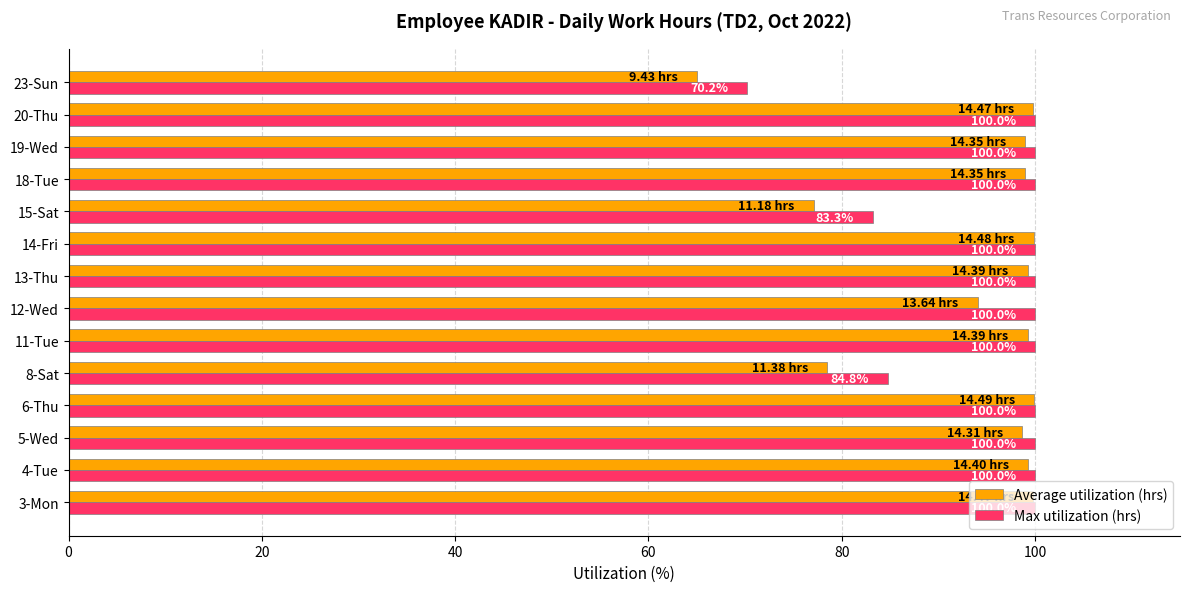

What is the average value of the Max utilization (hrs) series?

95.6